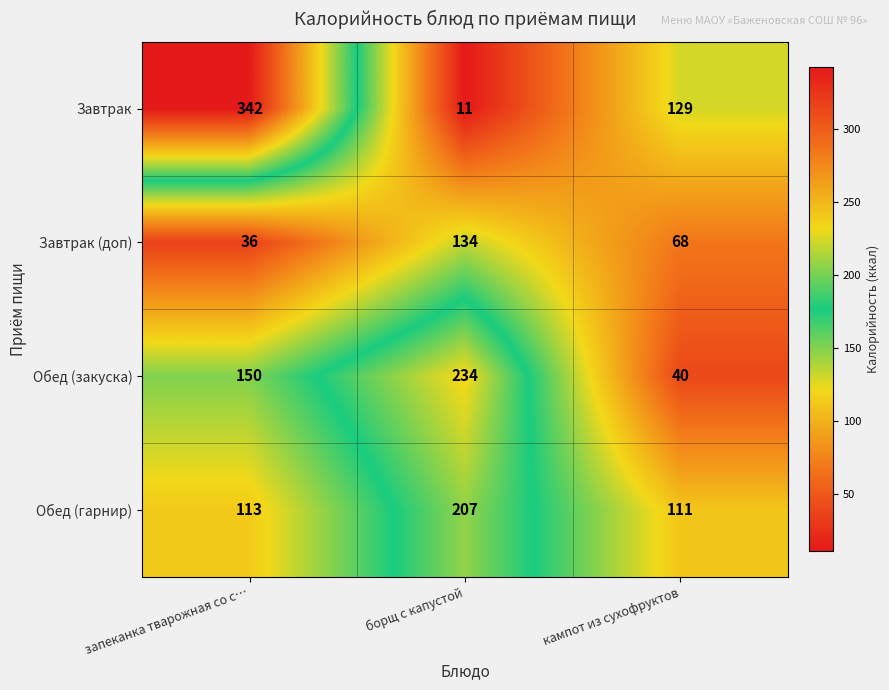

What is the maximum value for Завтрак (доп)?

134